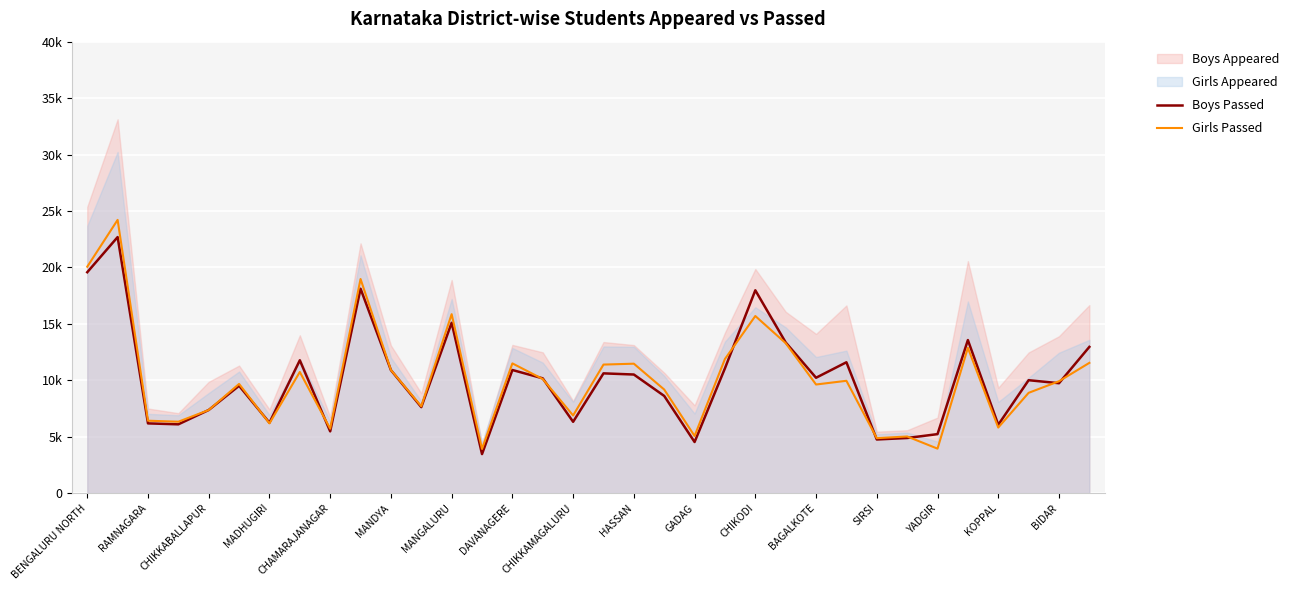

Which series changed the most between CHIKKABALLAPUR and MANDYA?

Boys Passed